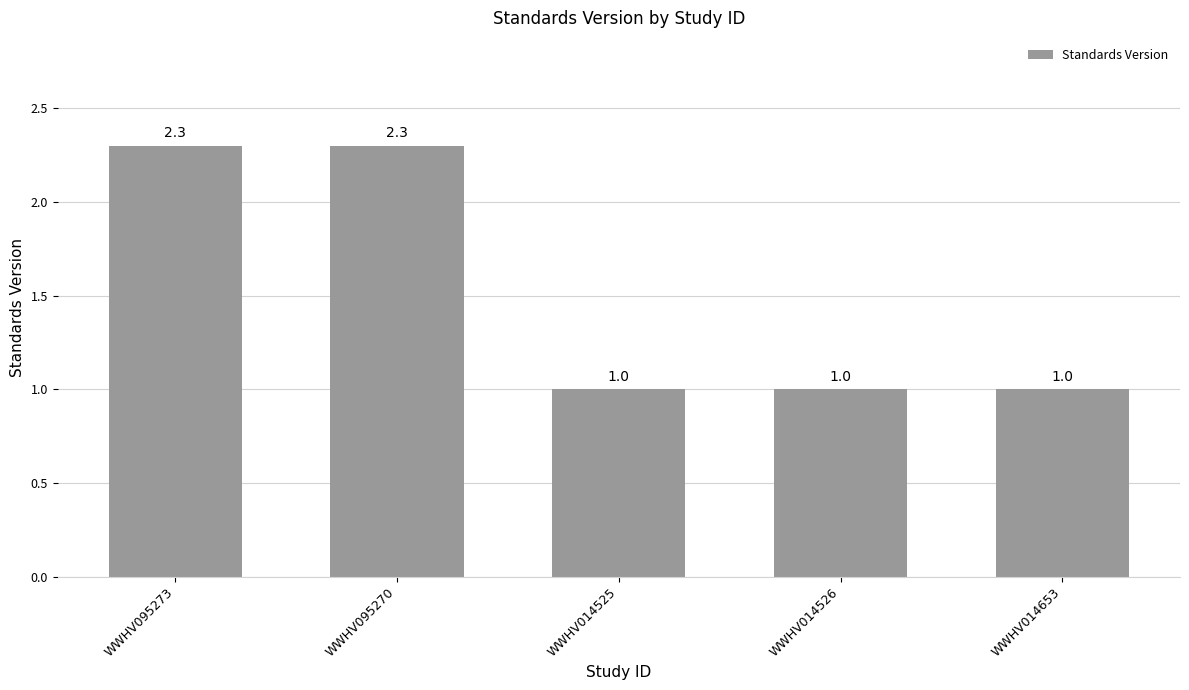

What is the value of the 4th bar from the left?

1.0